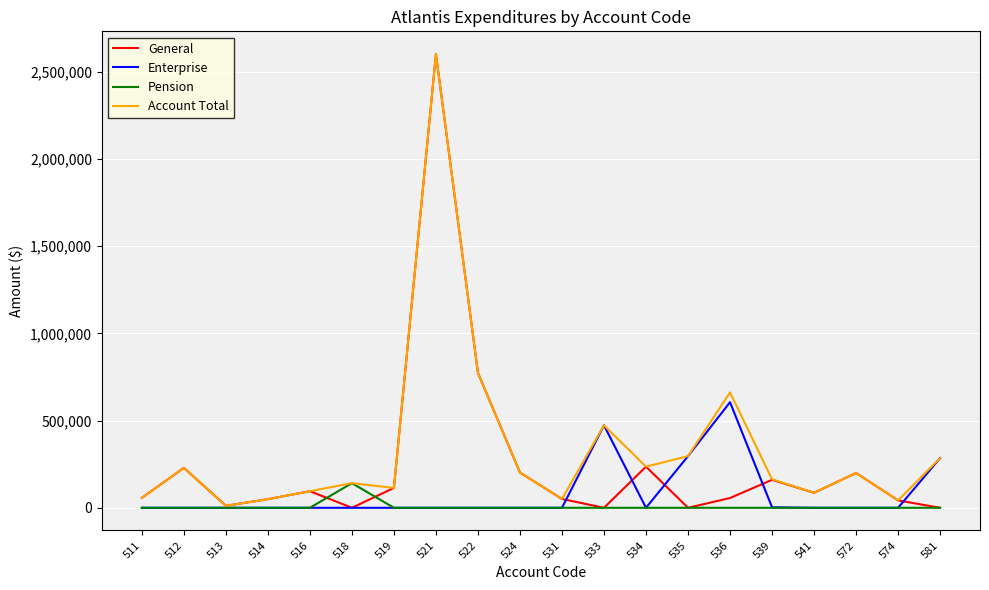

At which label does General first exceed 85972?

512